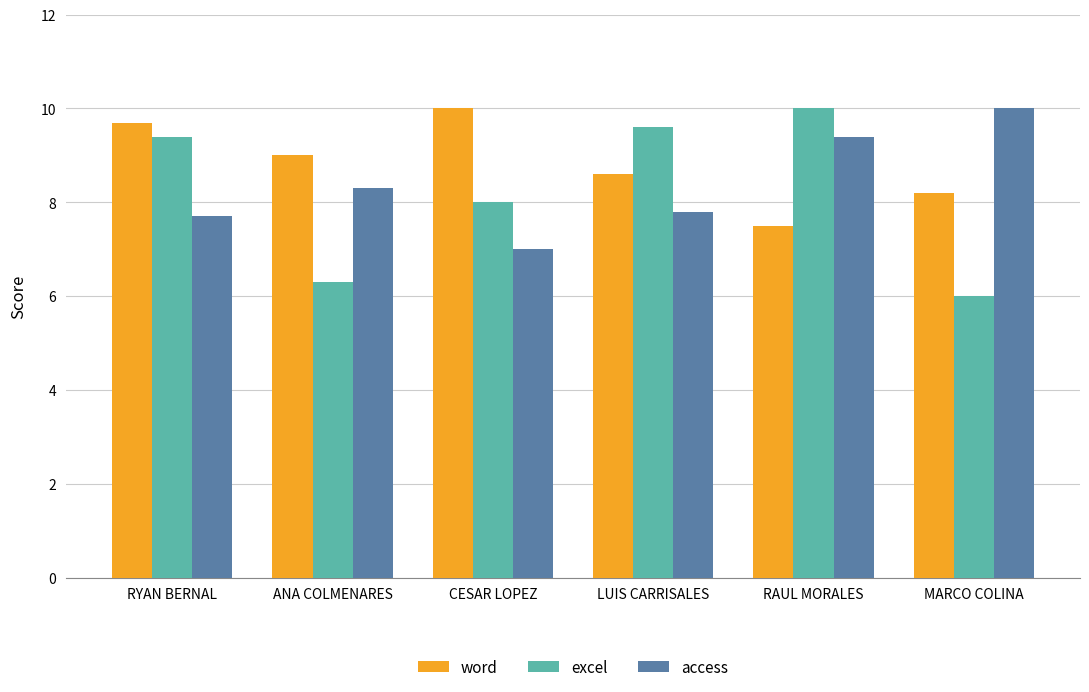

List the series in order of their overall mean, lowest first.

excel, access, word